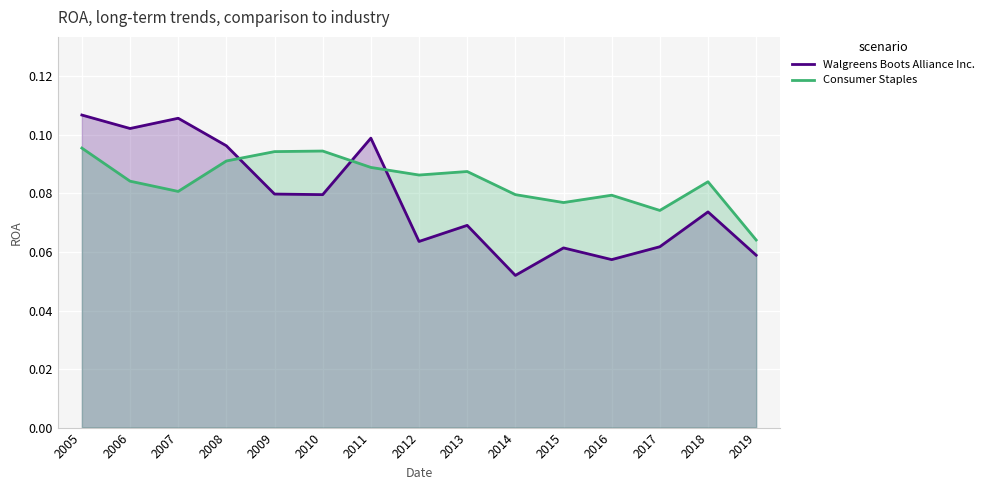

Is the value of Walgreens Boots Alliance Inc. at 2018 greater than the value of Consumer Staples at 2009?

No